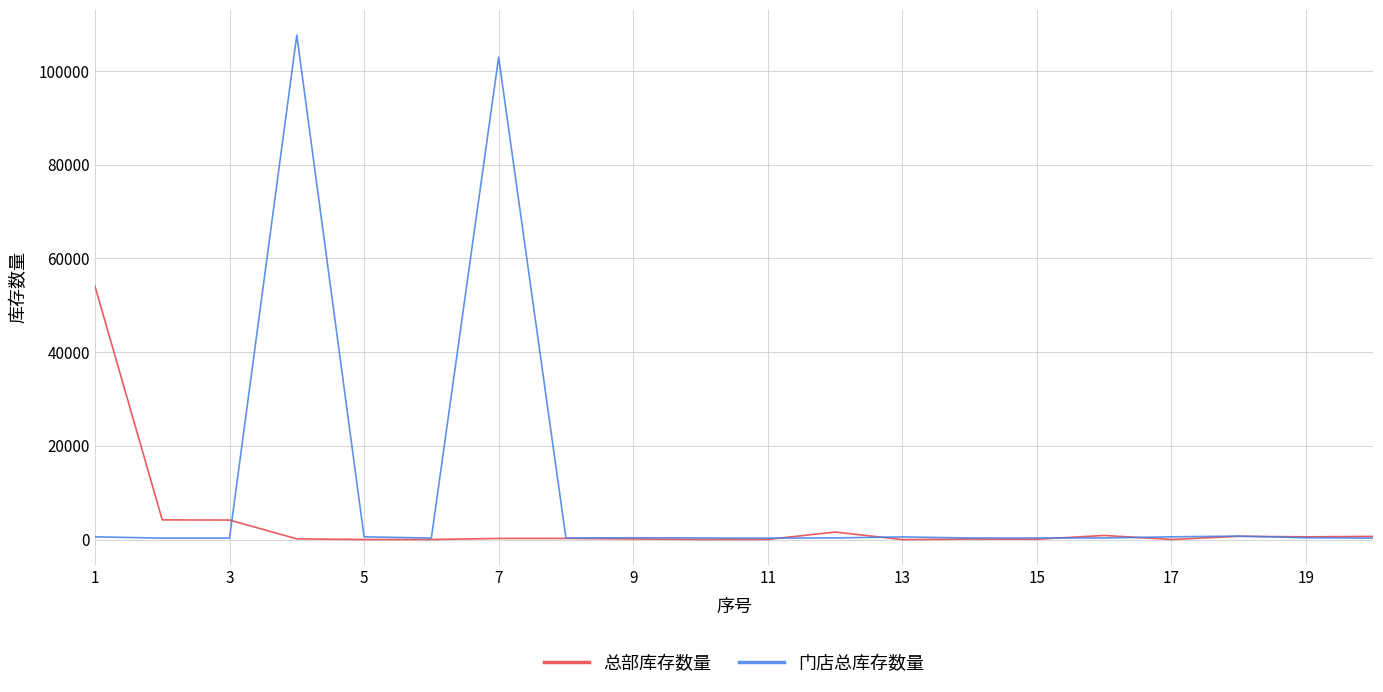

List the series in order of their overall mean, highest first.

门店总库存数量, 总部库存数量